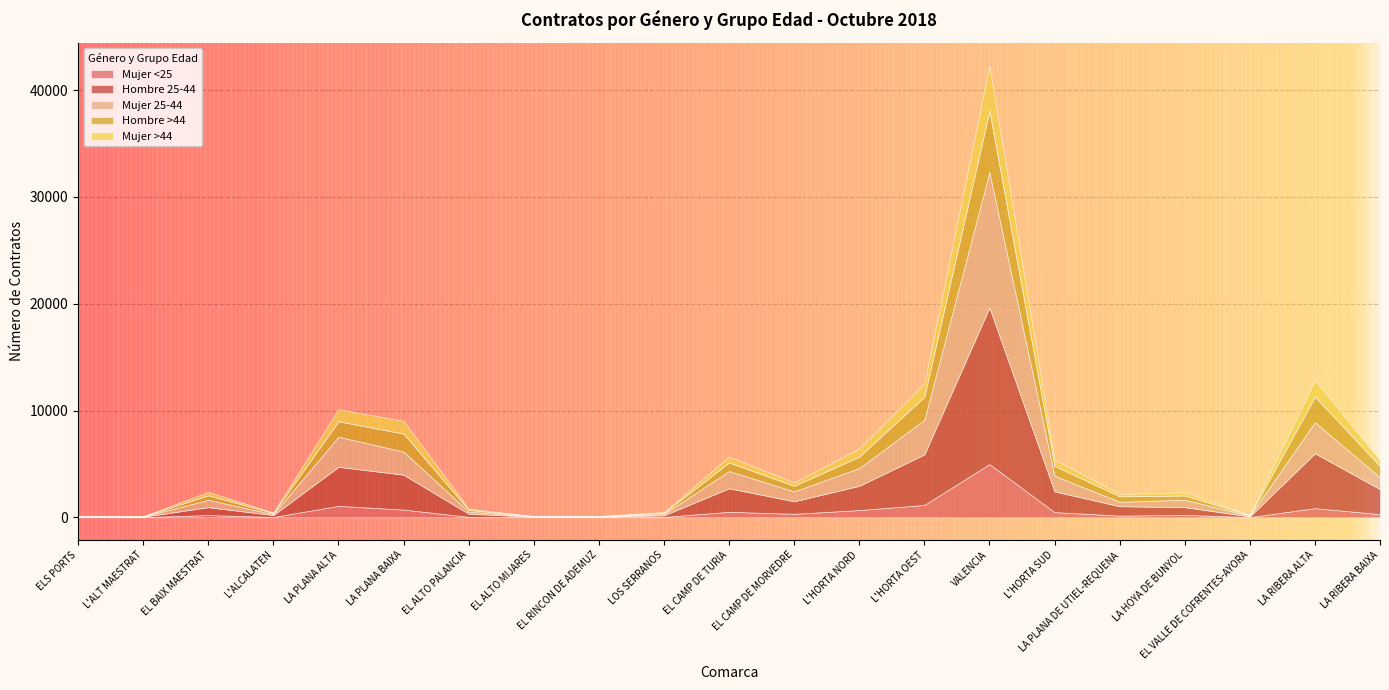

True or false: Mujer >44 has a value of 795 at LA RIBERA BAIXA.

False